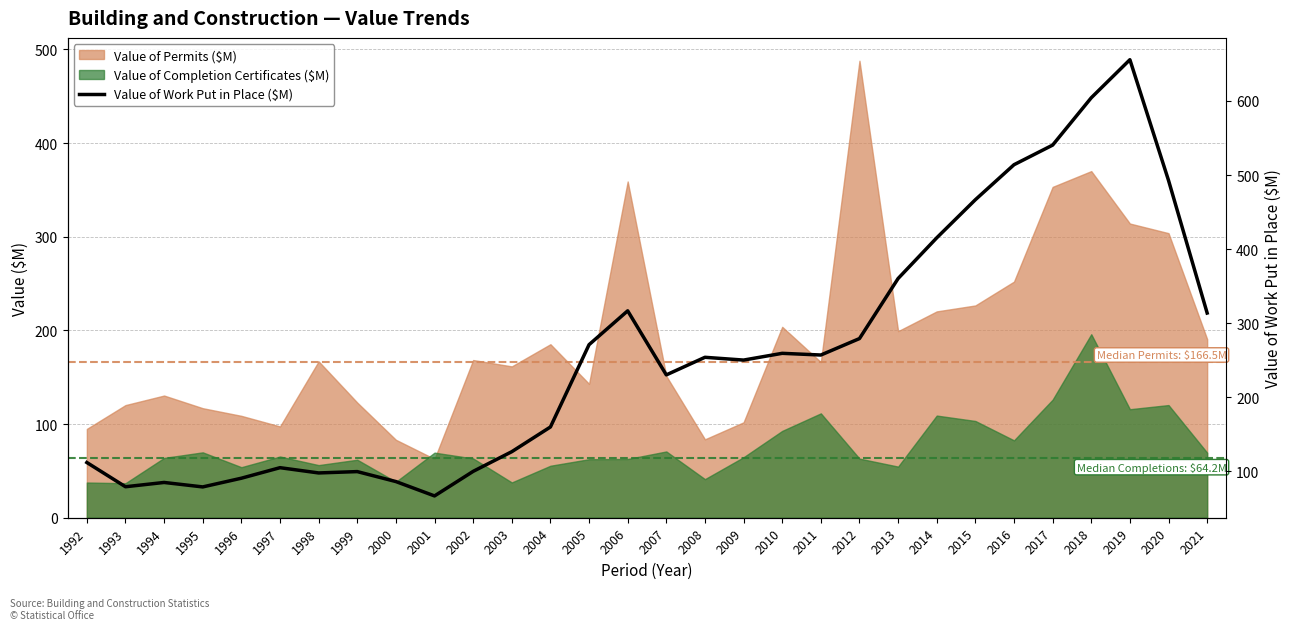

Which has a higher value, 2010 or 2006?

2006